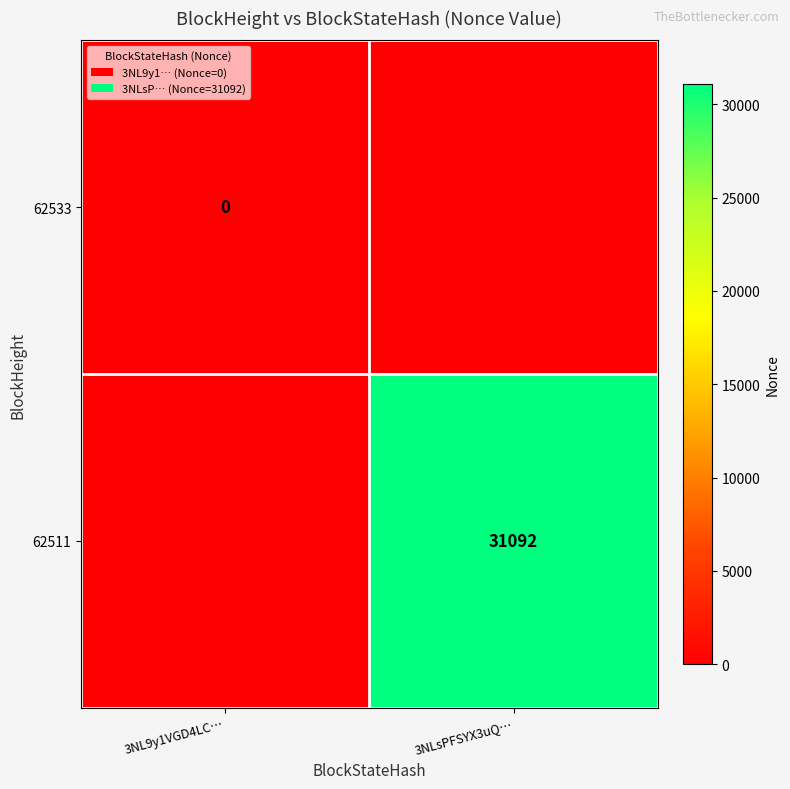

Is the value of 62511 at 3NLsPFSYX3uQ… greater than the value of 62533 at 3NL9y1VGD4LC…?

Yes